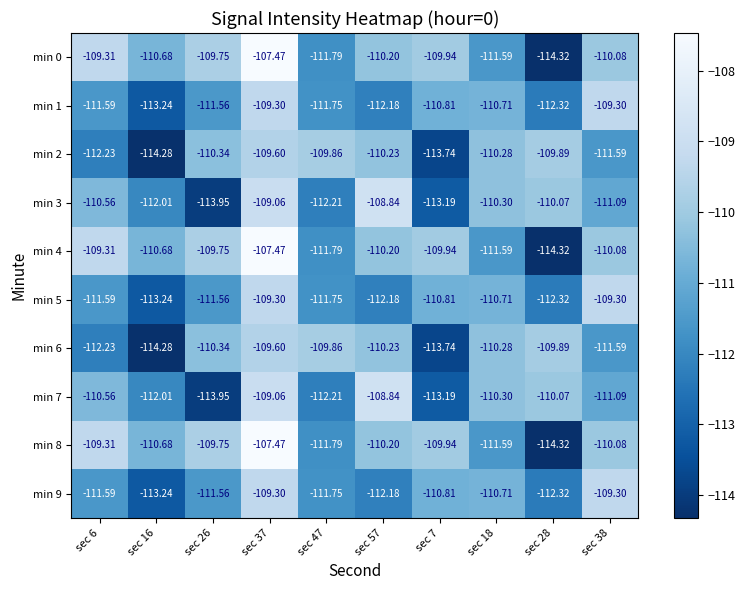

Is the value of min 7 at sec 16 greater than the value of min 8 at sec 18?

No